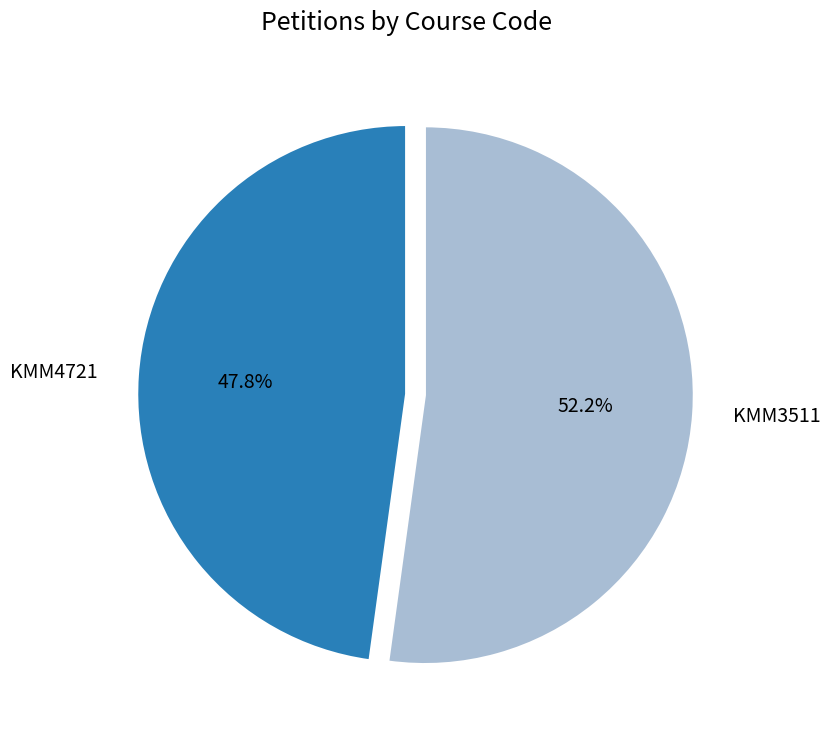

Is the sum of KMM4721 and KMM3511 greater than half?

Yes